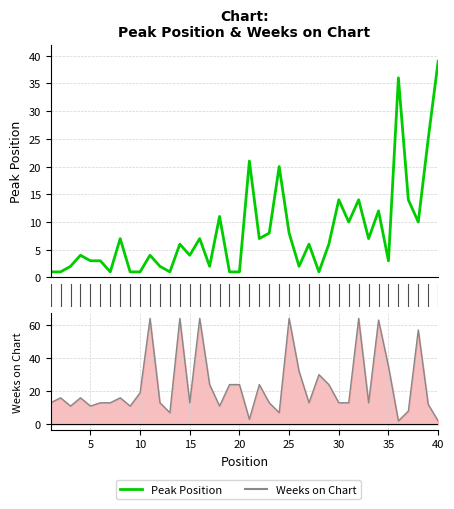

Is this an area chart (filled region under the line)?

No